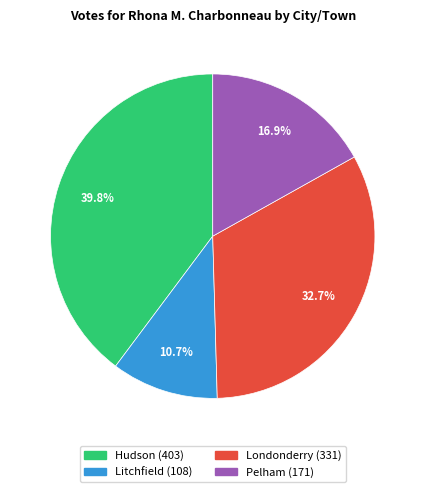

To the nearest percent, what is the combined percentage of Litchfield and Hudson?

50%